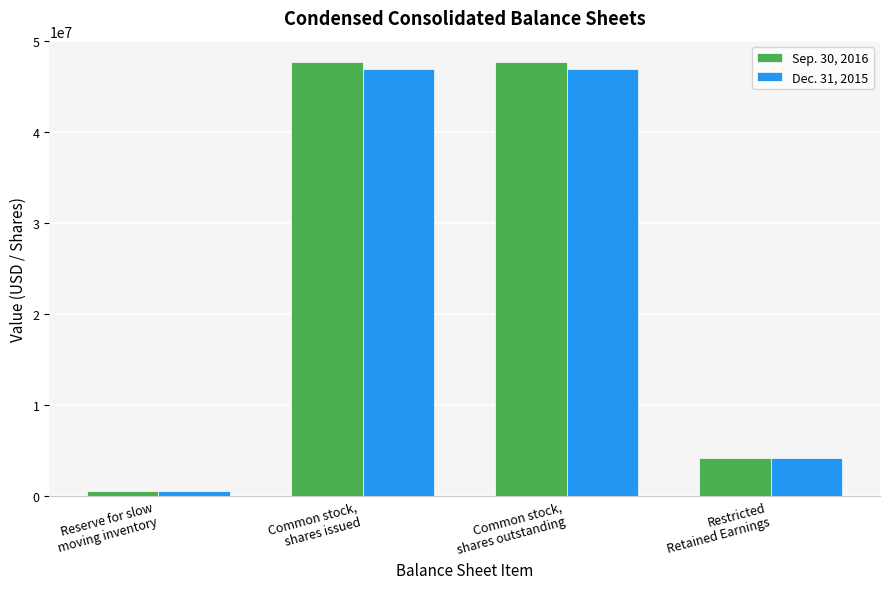

Reading left to right, list all the values displayed in this chart.

Sep. 30, 2016: Reserve for slow
moving inventory=472910	Common stock,
shares issued=47699638	Common stock,
shares outstanding=47699638	Restricted
Retained Earnings=4172324
Dec. 31, 2015: Reserve for slow
moving inventory=485901	Common stock,
shares issued=46964855	Common stock,
shares outstanding=46964855	Restricted
Retained Earnings=4172324